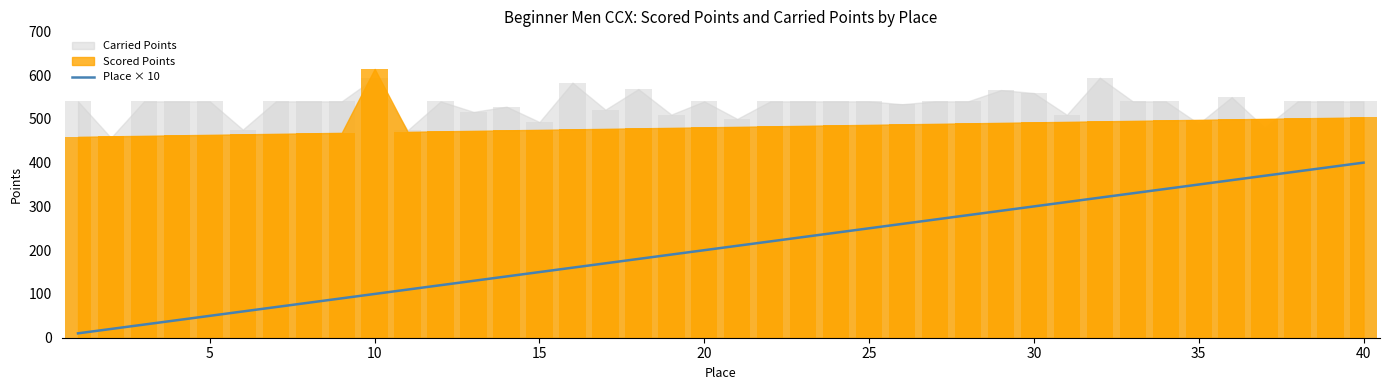

What is the maximum value shown in the chart?

400